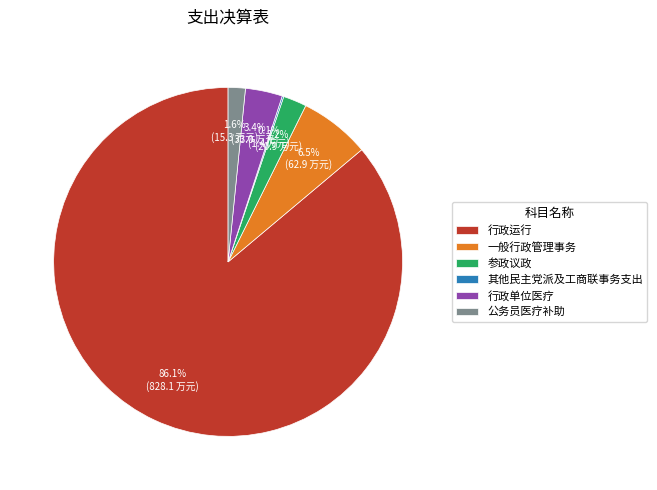

Is 参政议政 the majority of the pie?

No